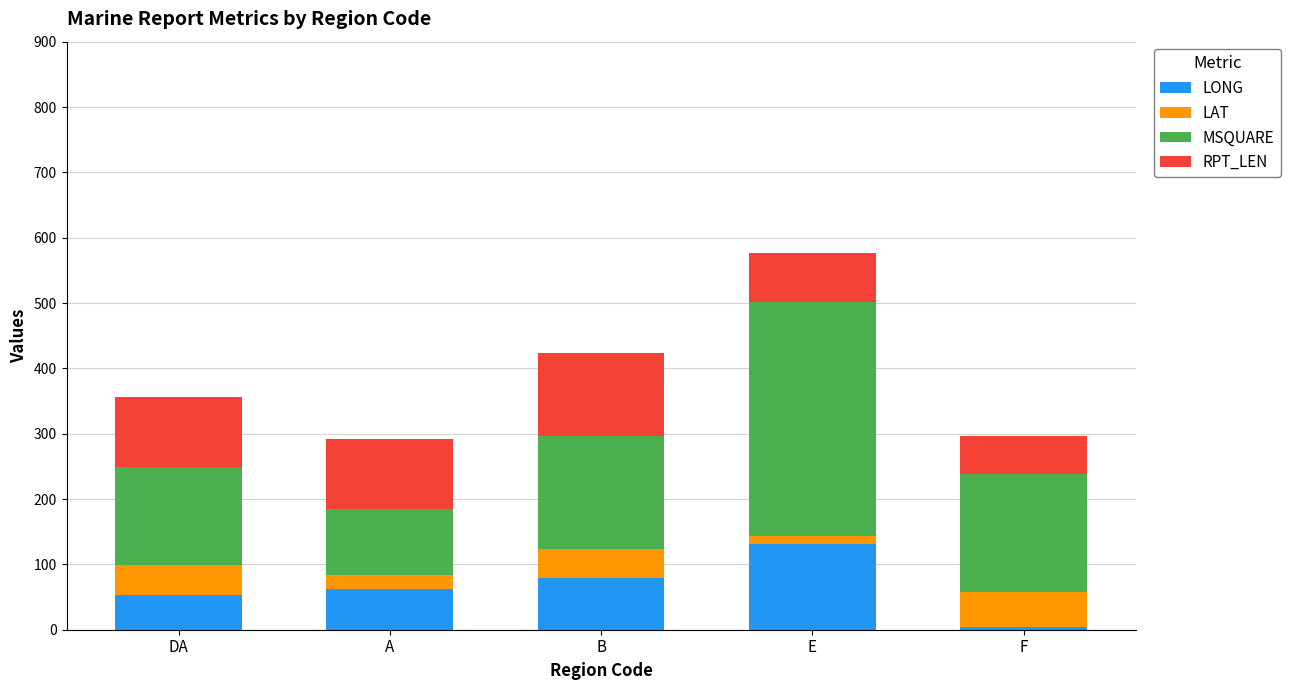

How many values in the LONG series are below 62?

2